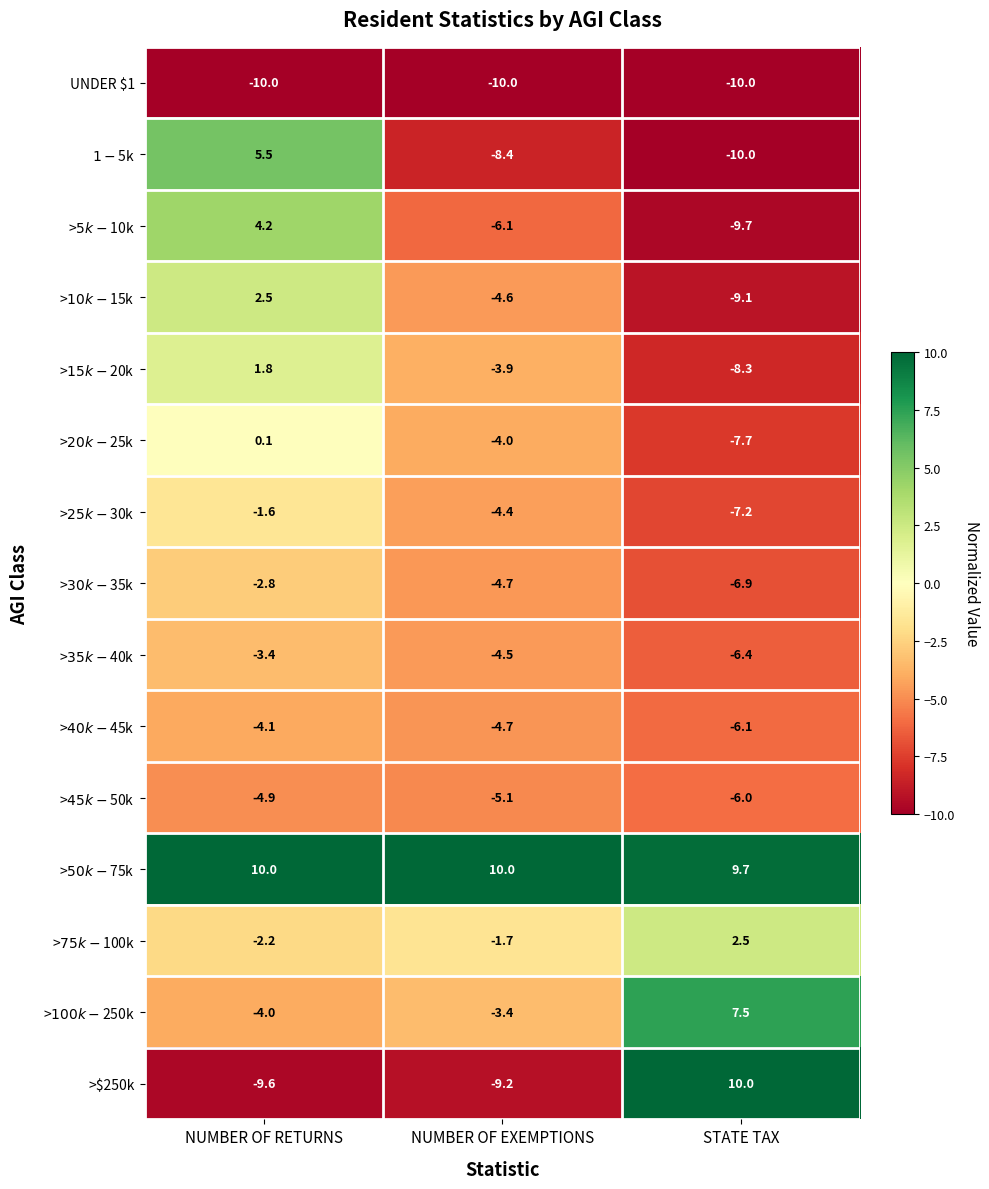

How many data points does each series have?

3